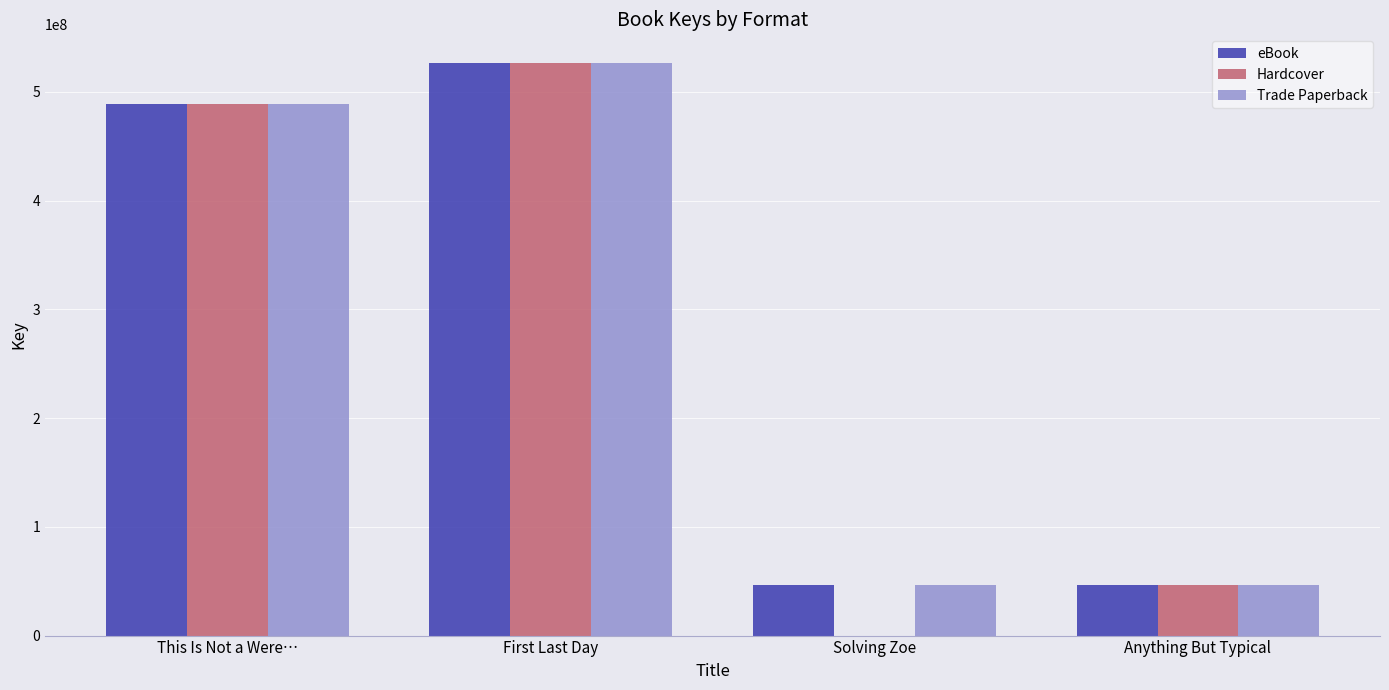

The value of Trade Paperback at First Last Day is 766520884. True or false?

False